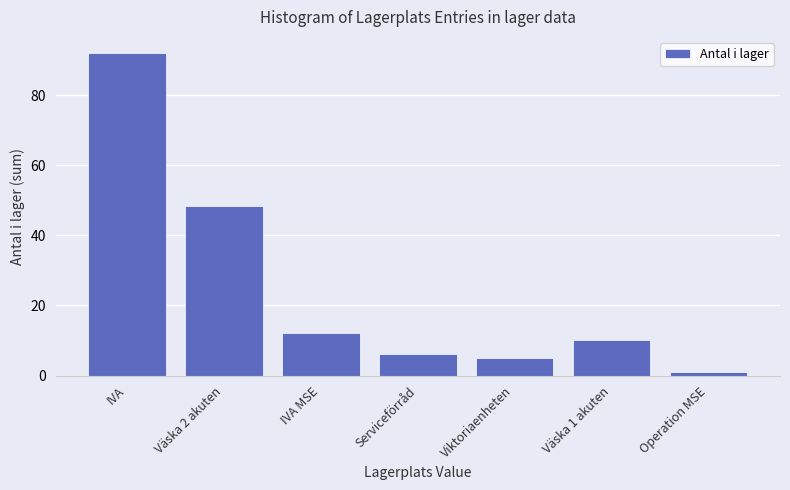

Reading left to right, extract all data points from this chart.

IVA=92.0	Väska 2 akuten=48.3	IVA MSE=12.0	Serviceförråd=6.0	Viktoriaenheten=5.0	Väska 1 akuten=10.0	Operation MSE=1.0